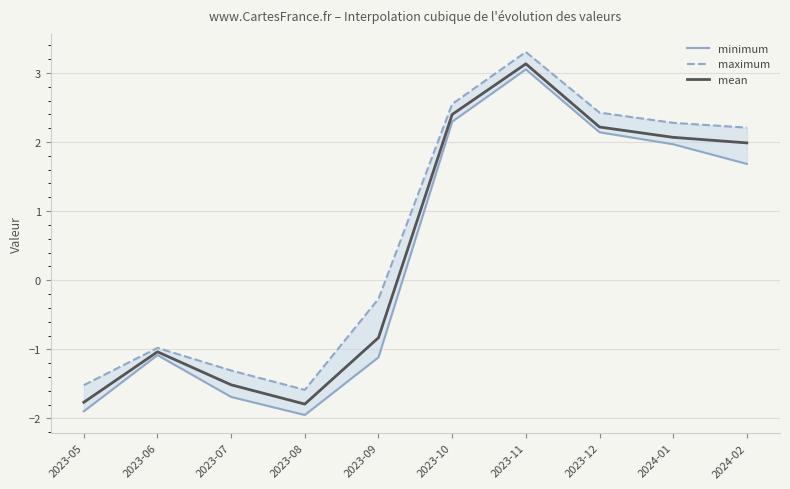

At which category does the chart reach its peak across all series?

2023-11